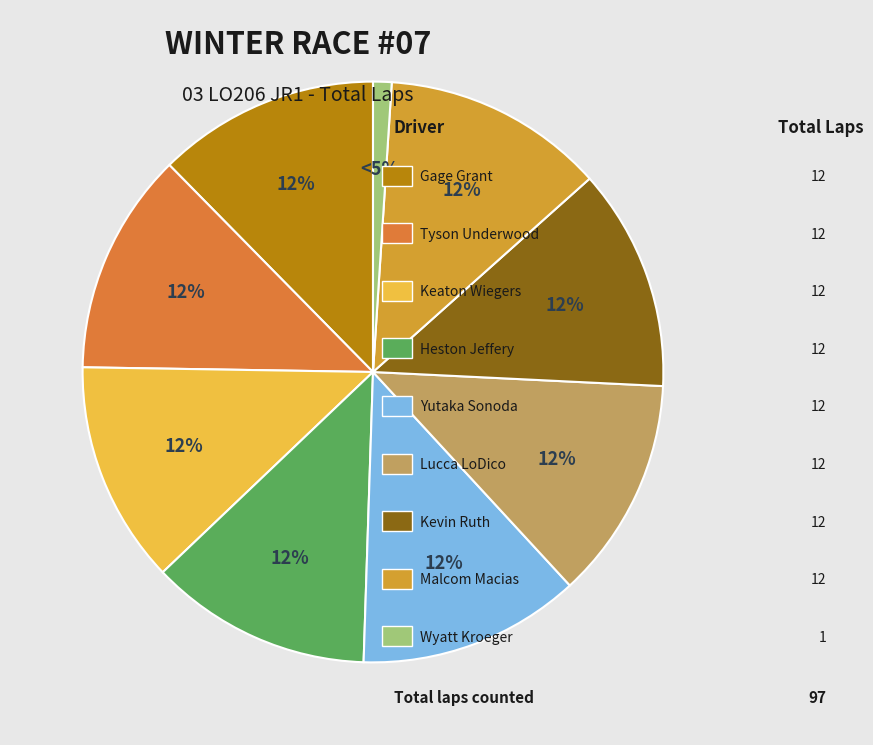

Count the number of slices in the pie.

9